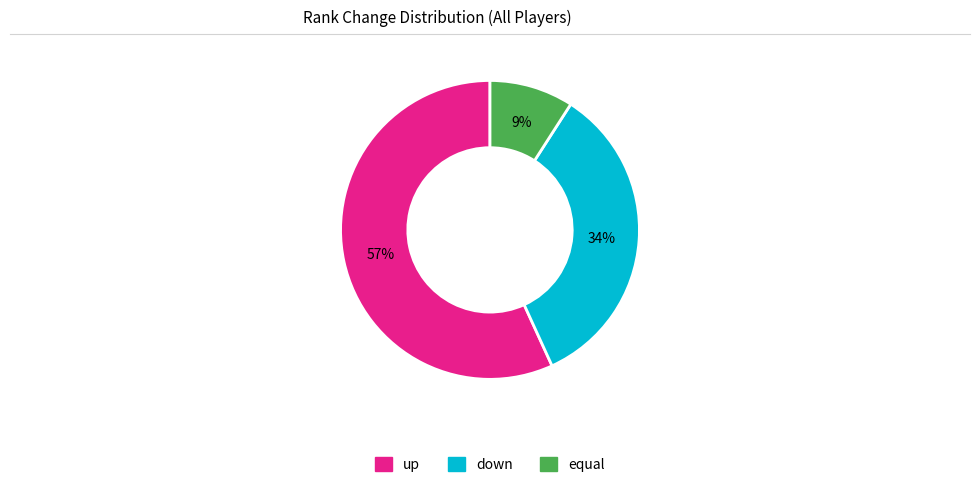

True or false: down accounts for 34% of the total.

True